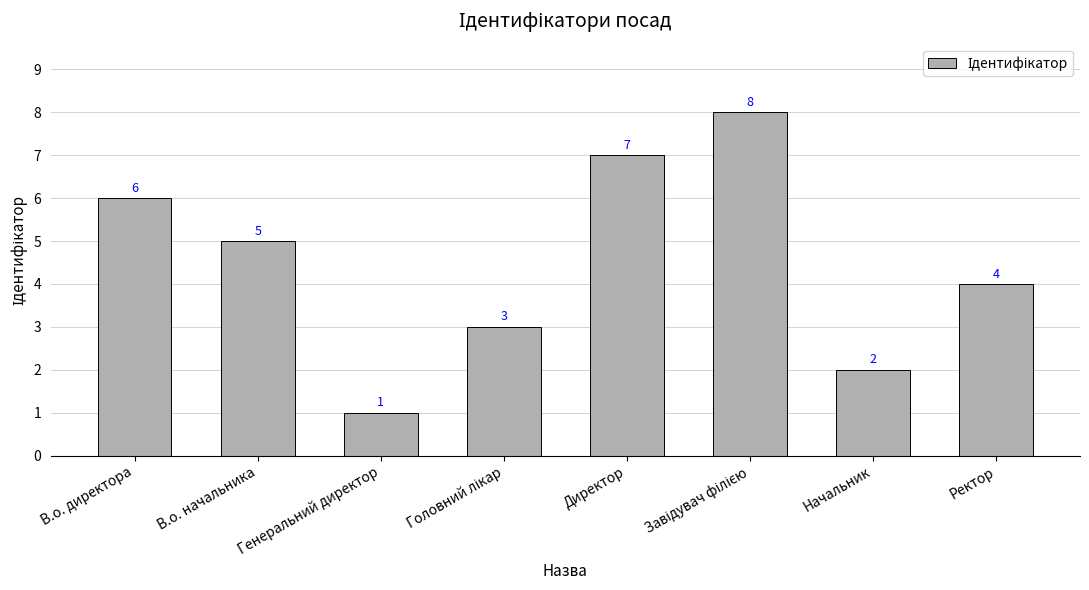

Count the values in the range 3 to 7.

5